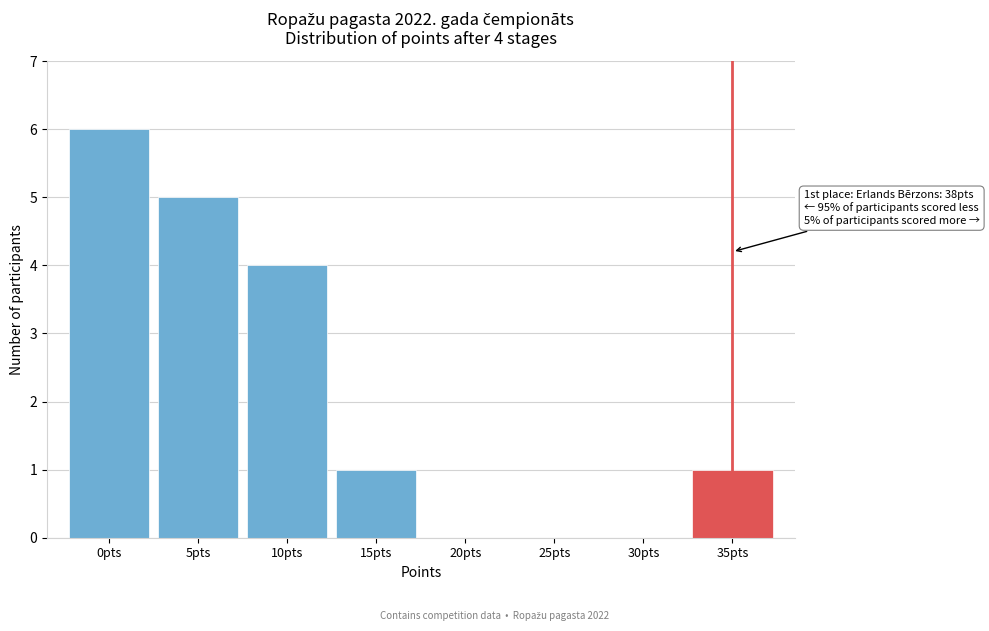

Reading right to left, what are all the values shown in this chart?

35pts=1	30pts=0	25pts=0	20pts=0	15pts=1	10pts=4	5pts=5	0pts=6